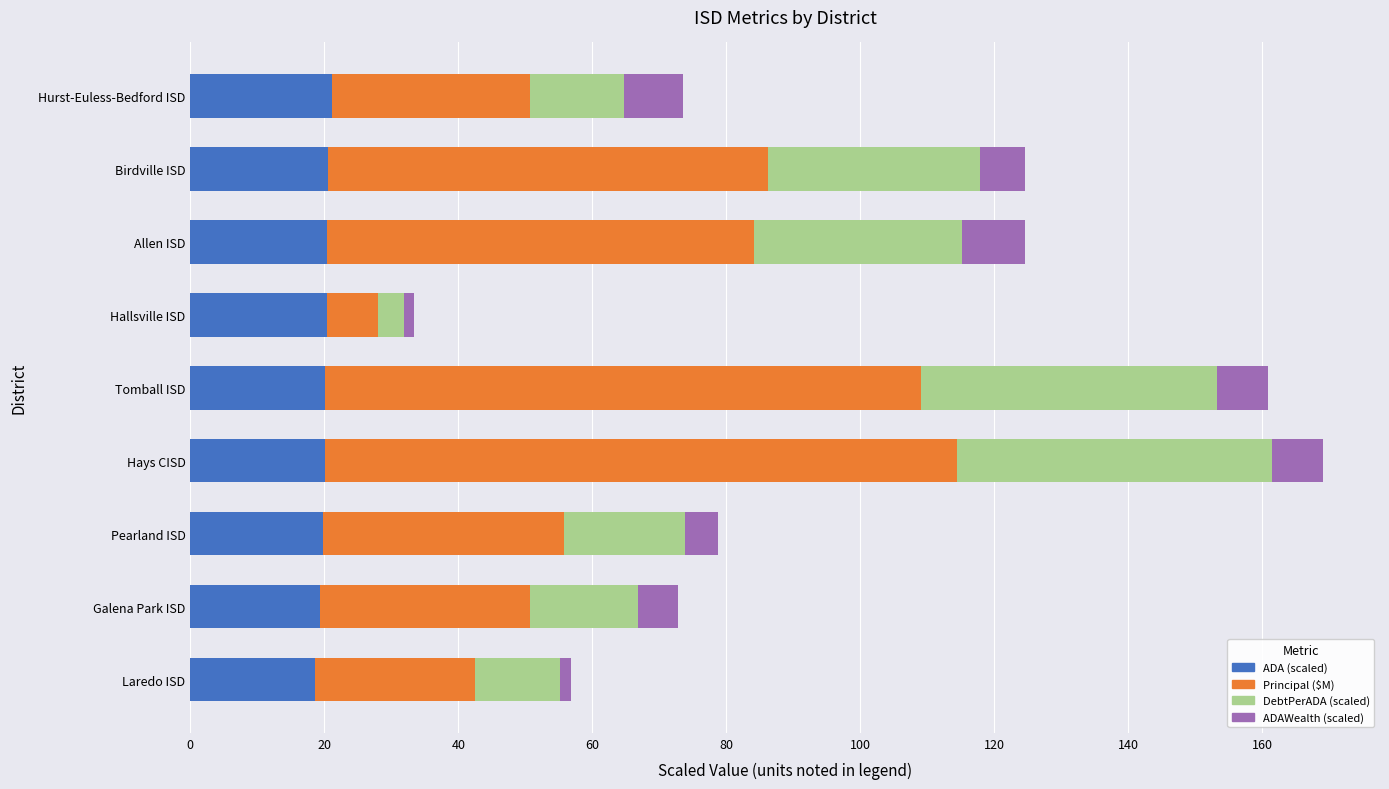

The value of ADA (scaled) at Pearland ISD is 31.7. True or false?

False